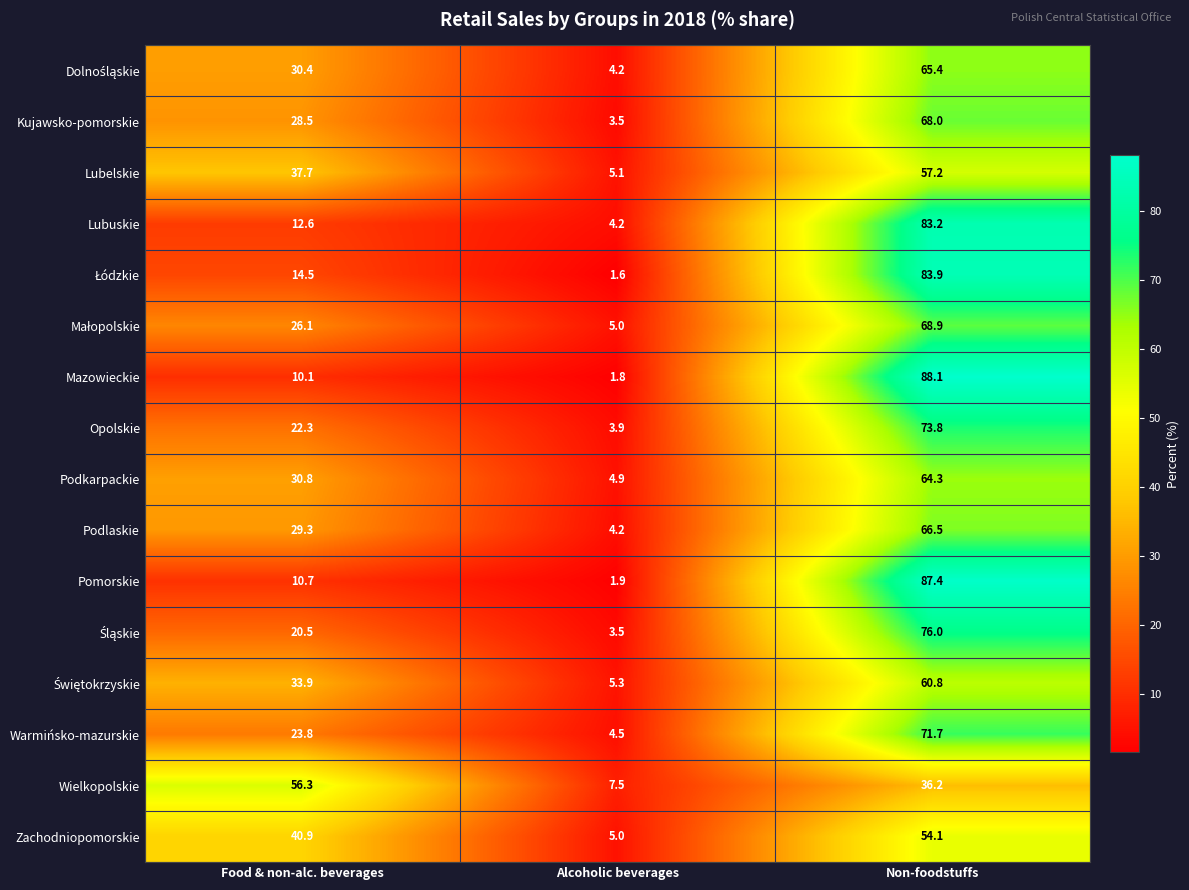

Which series has the widest spread of values?

Mazowieckie